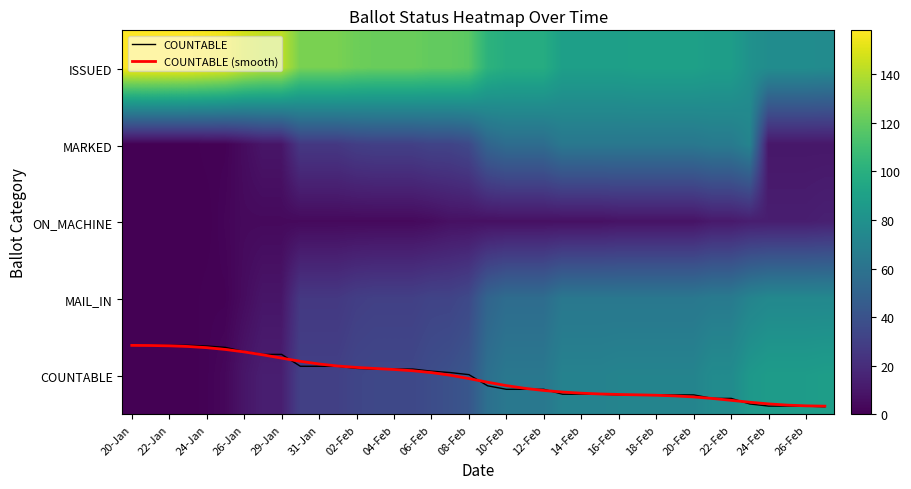

How many distinct data groups are displayed?

7